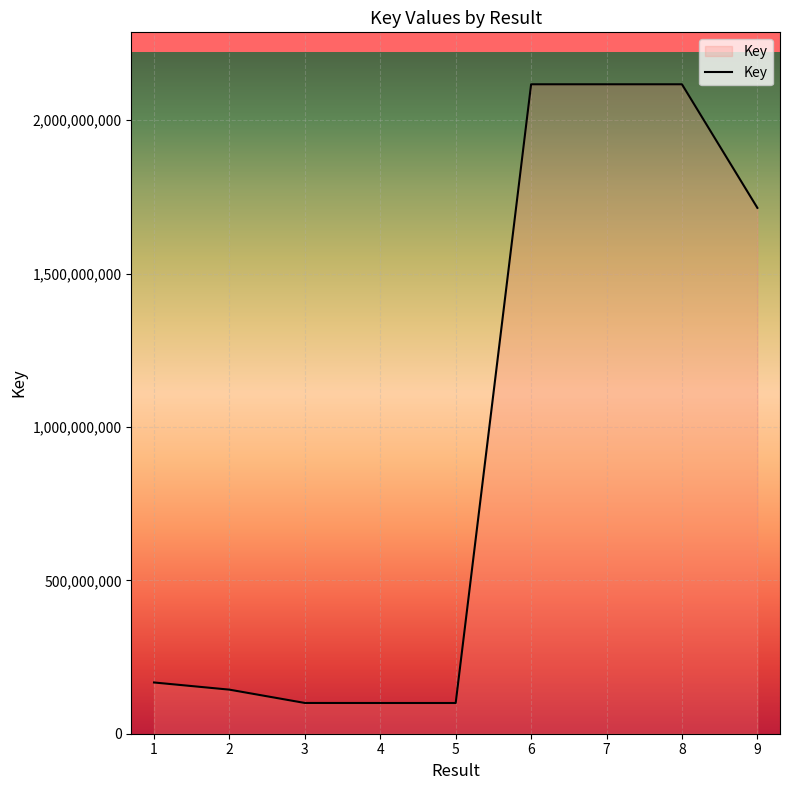

What is the smallest value displayed?

100156482